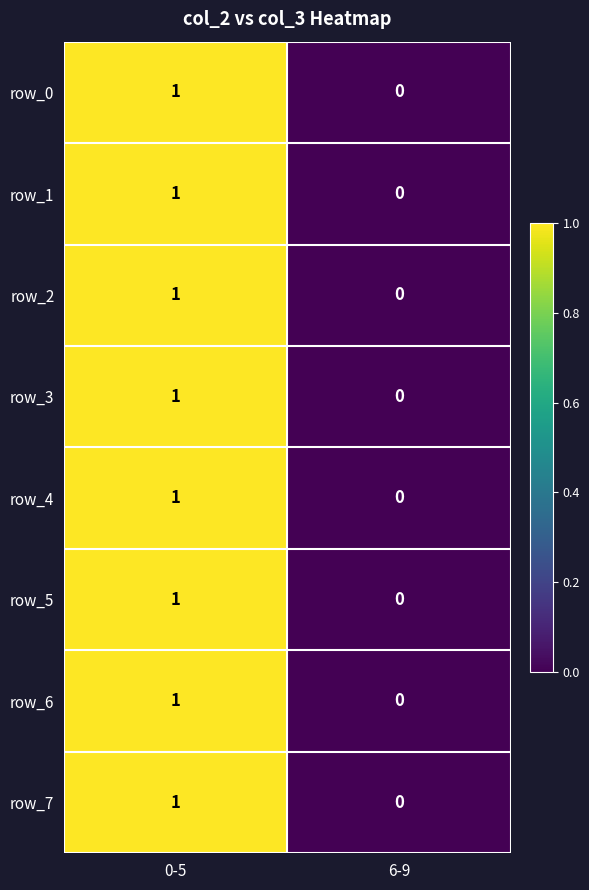

What is the total value across all series at 0-5?

8